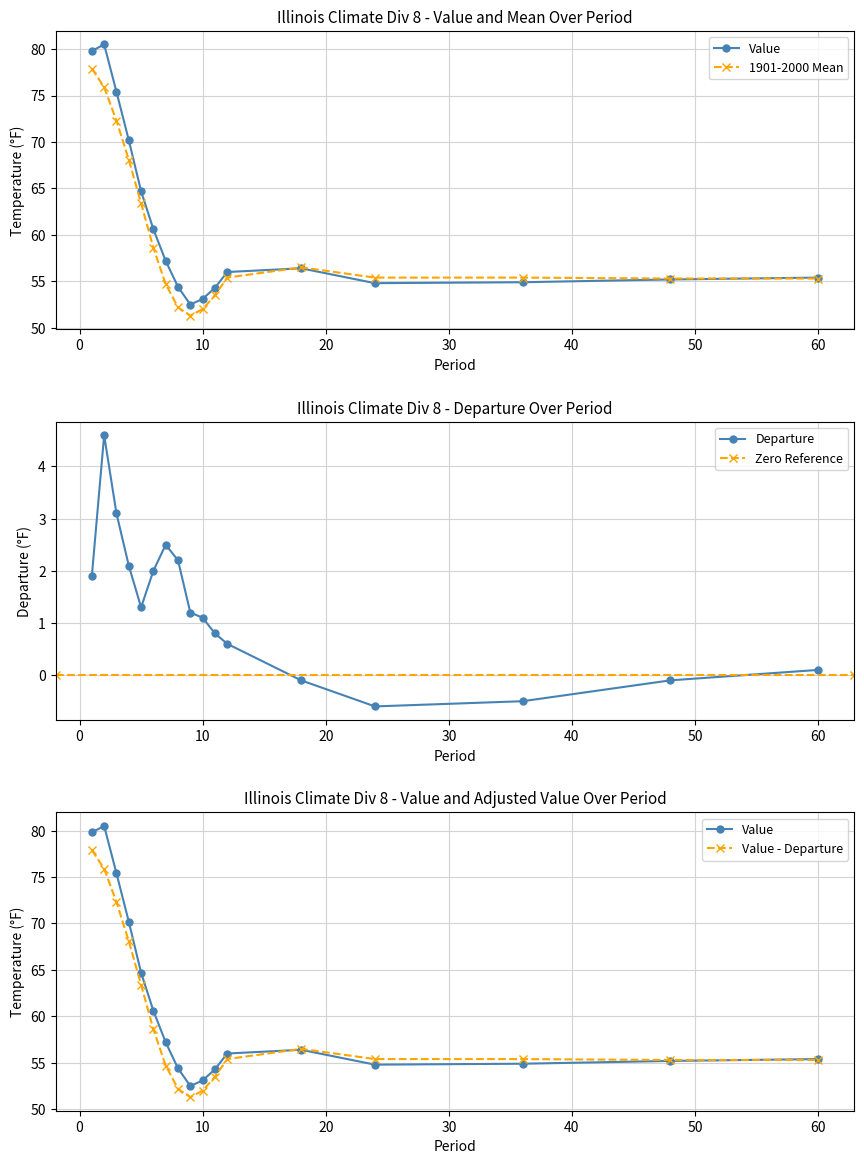

How many interior local peaks does the Departure series have?

2